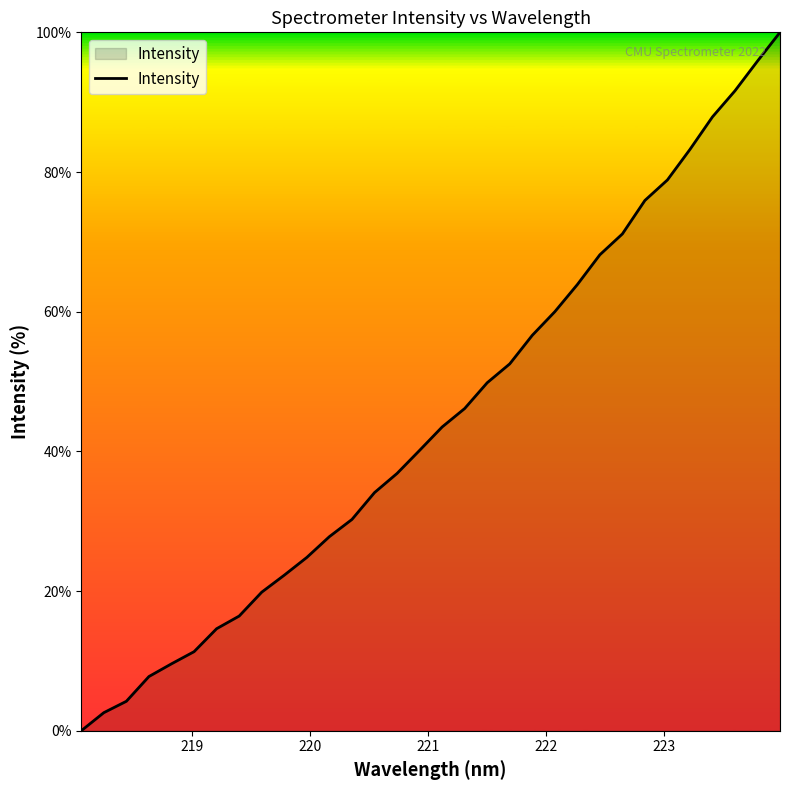

What is the greatest value displayed?

100.0